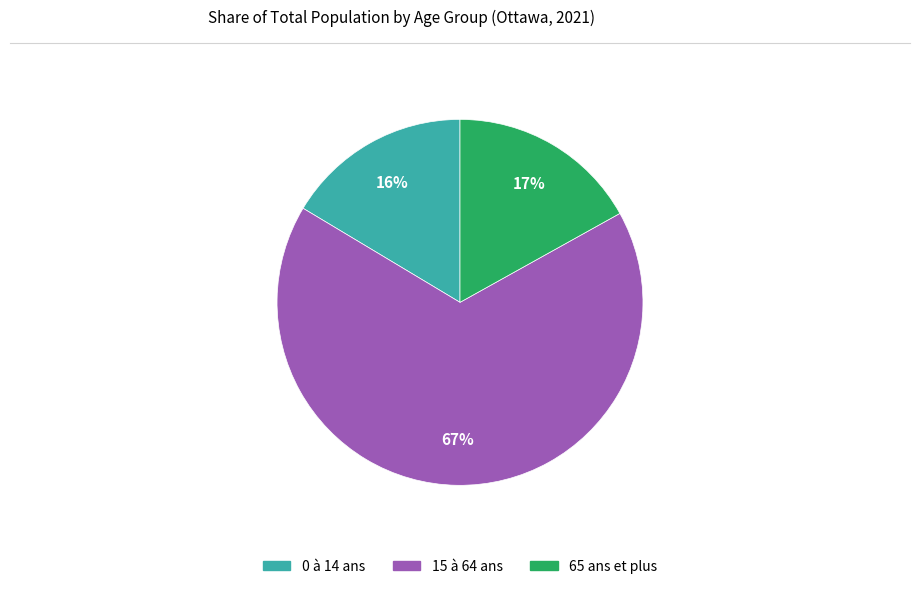

The 15 à 64 ans slice represents 67% of the pie. True or false?

True